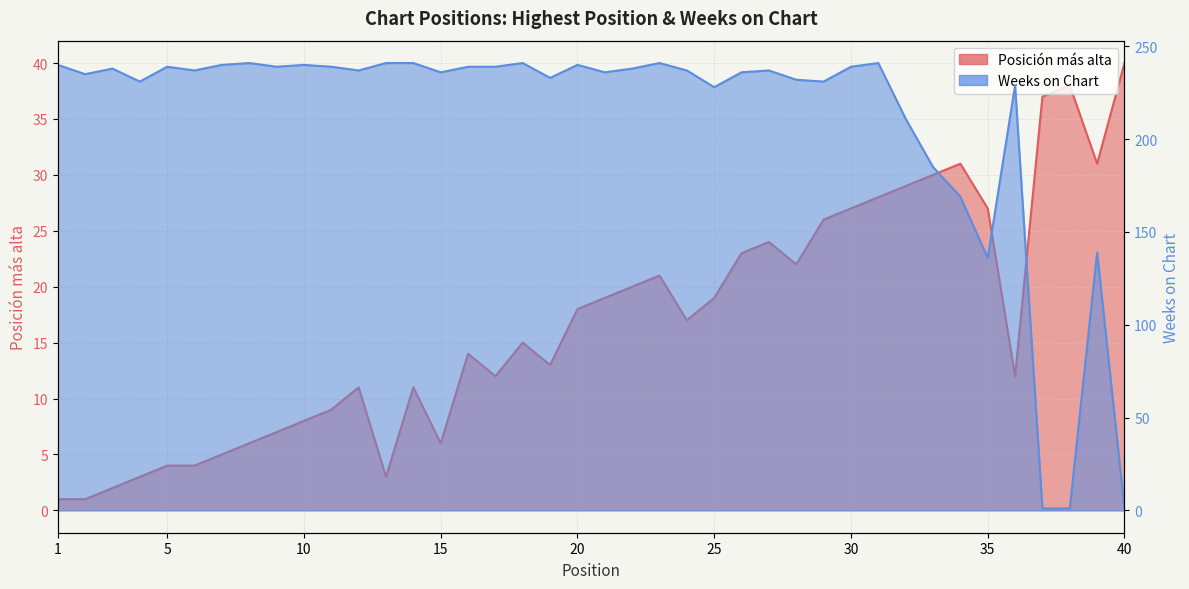

Which series has the largest total across all categories?

Weeks on Chart